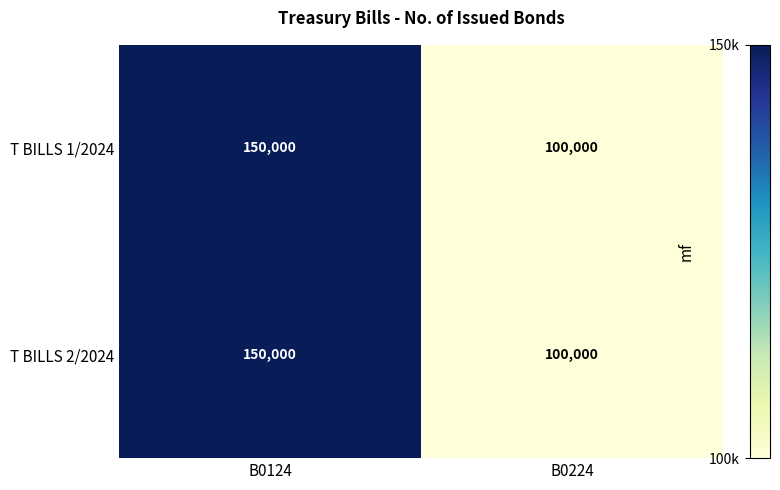

How many distinct data groups are displayed?

2